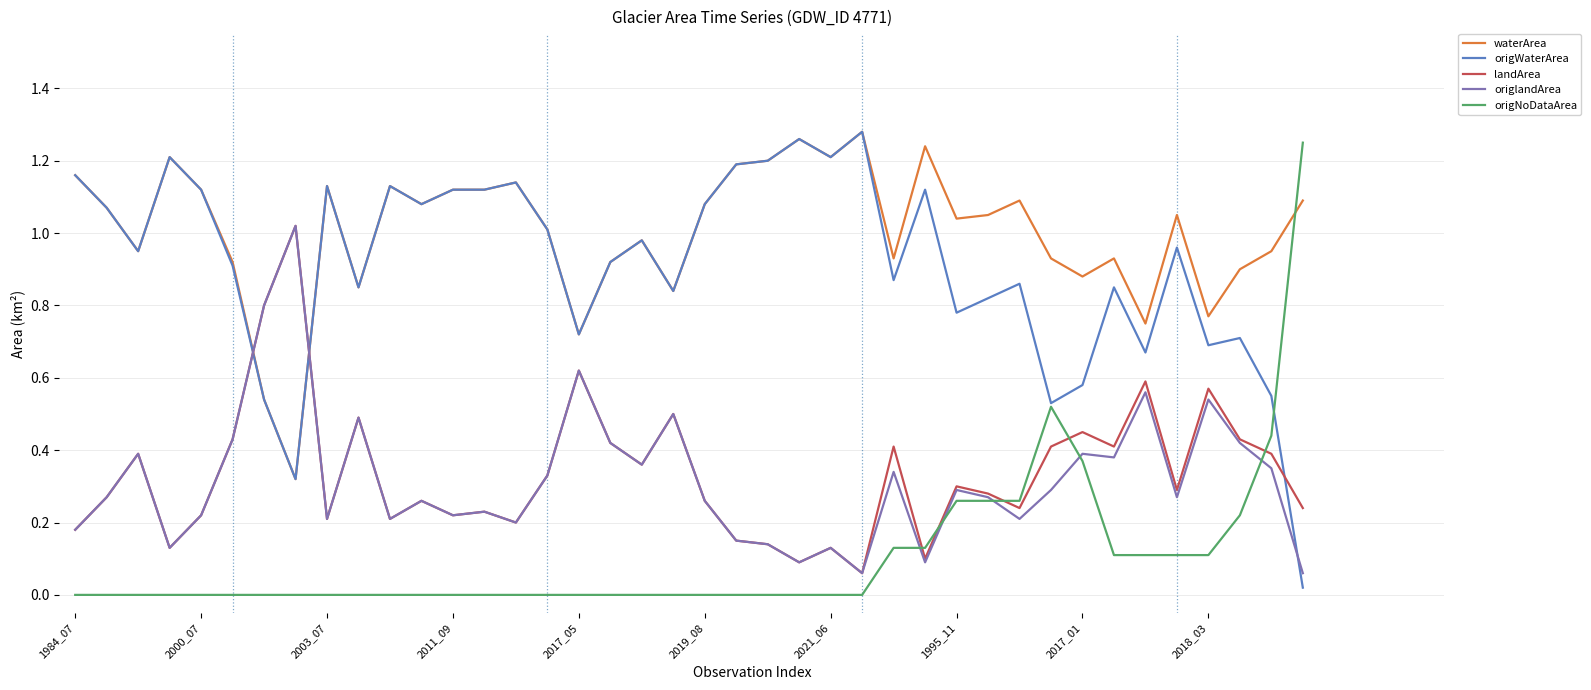

How many times do origNoDataArea and waterArea cross each other?

1